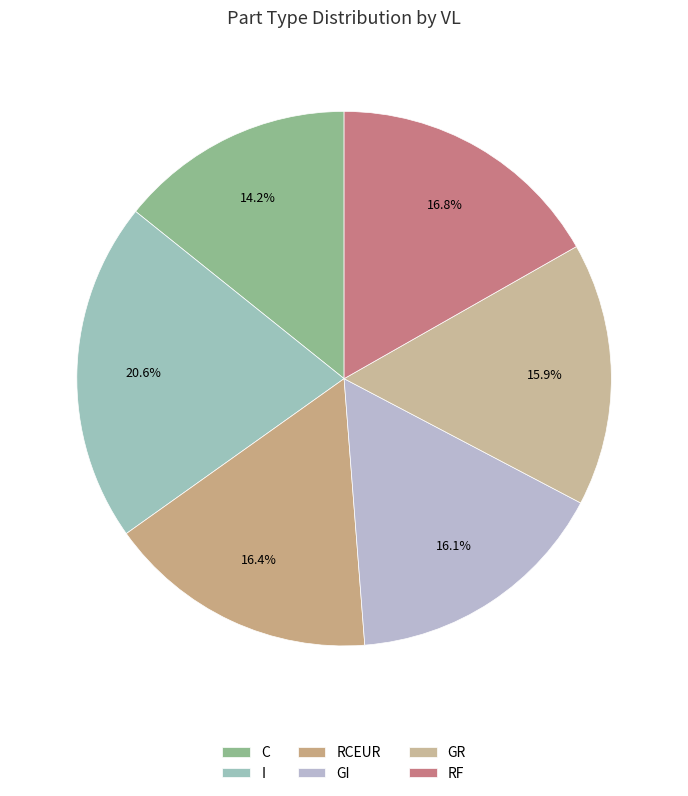

Is there a majority slice in this chart?

No